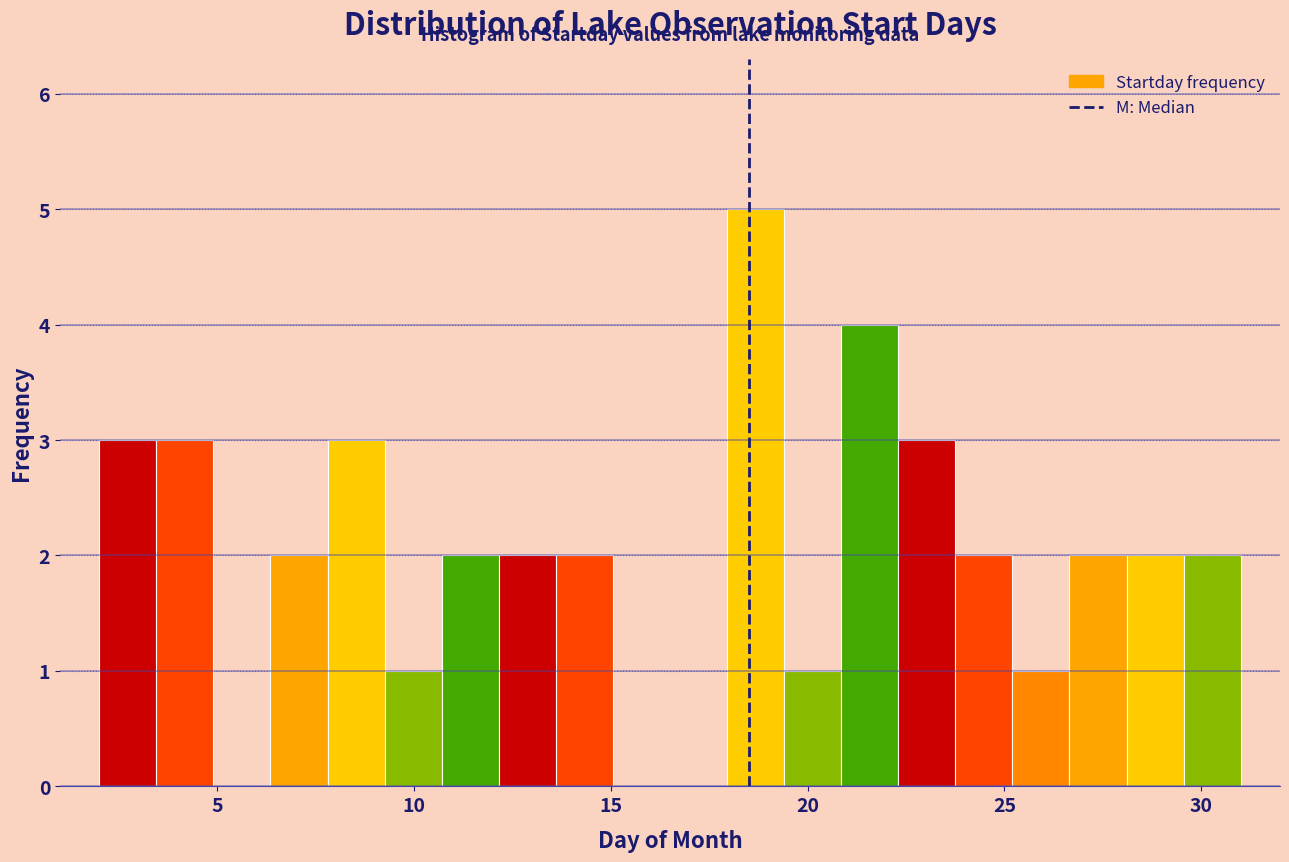

Around what value on the x-axis is the tallest bar? Give the approximate position of its centre, as read against the axis.

18.5